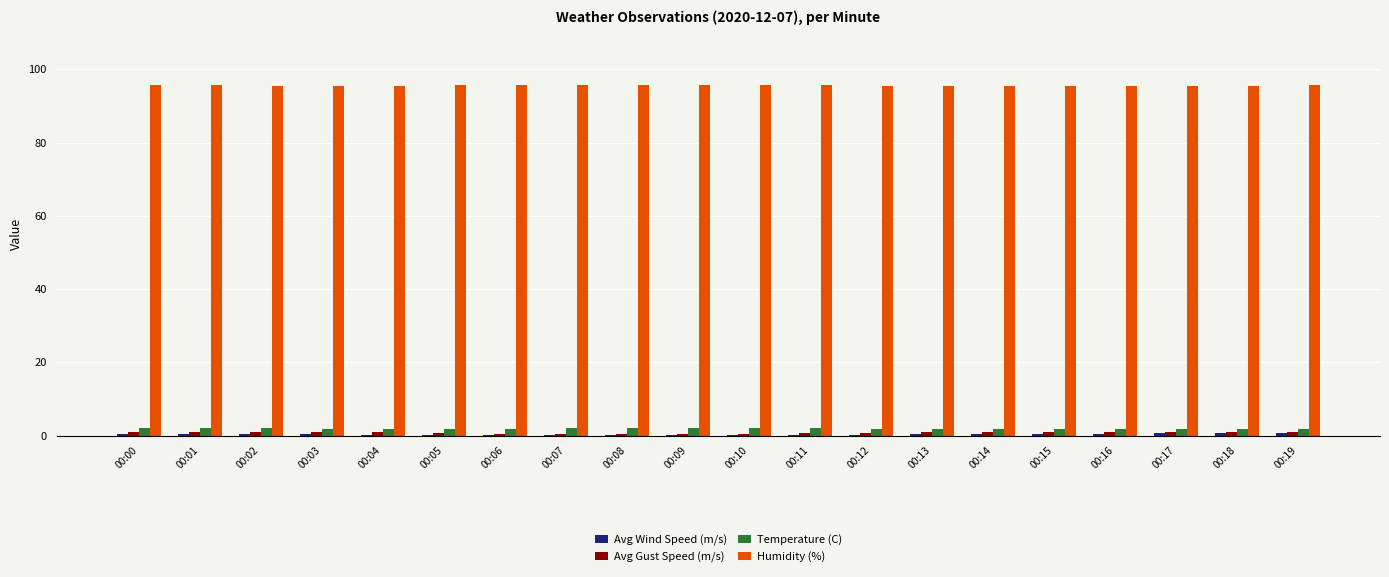

Is the value of Avg Gust Speed (m/s) at 00:04 greater than the value of Humidity (%) at 00:07?

No